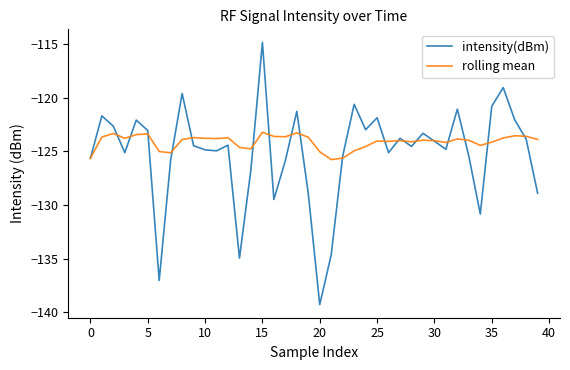

Rank the series by their maximum value, from lowest to highest.

rolling mean, intensity(dBm)